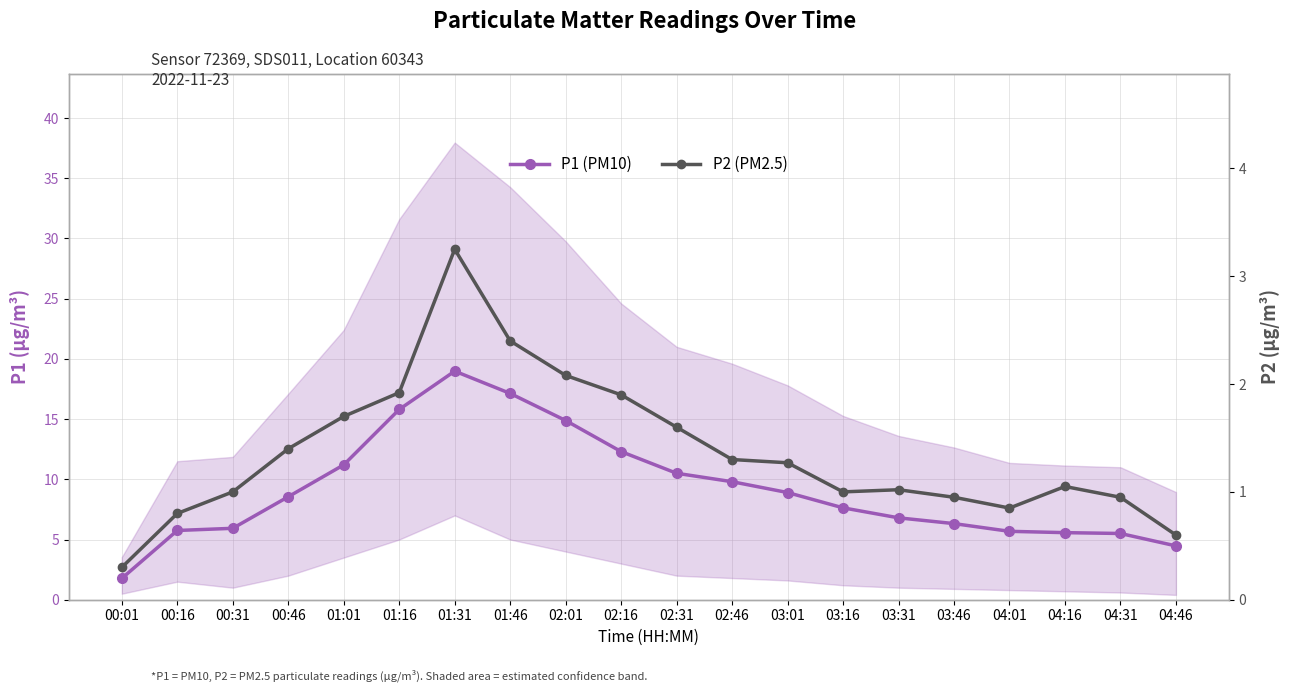

Read the P2 (PM2.5) value at 02:46.

1.3